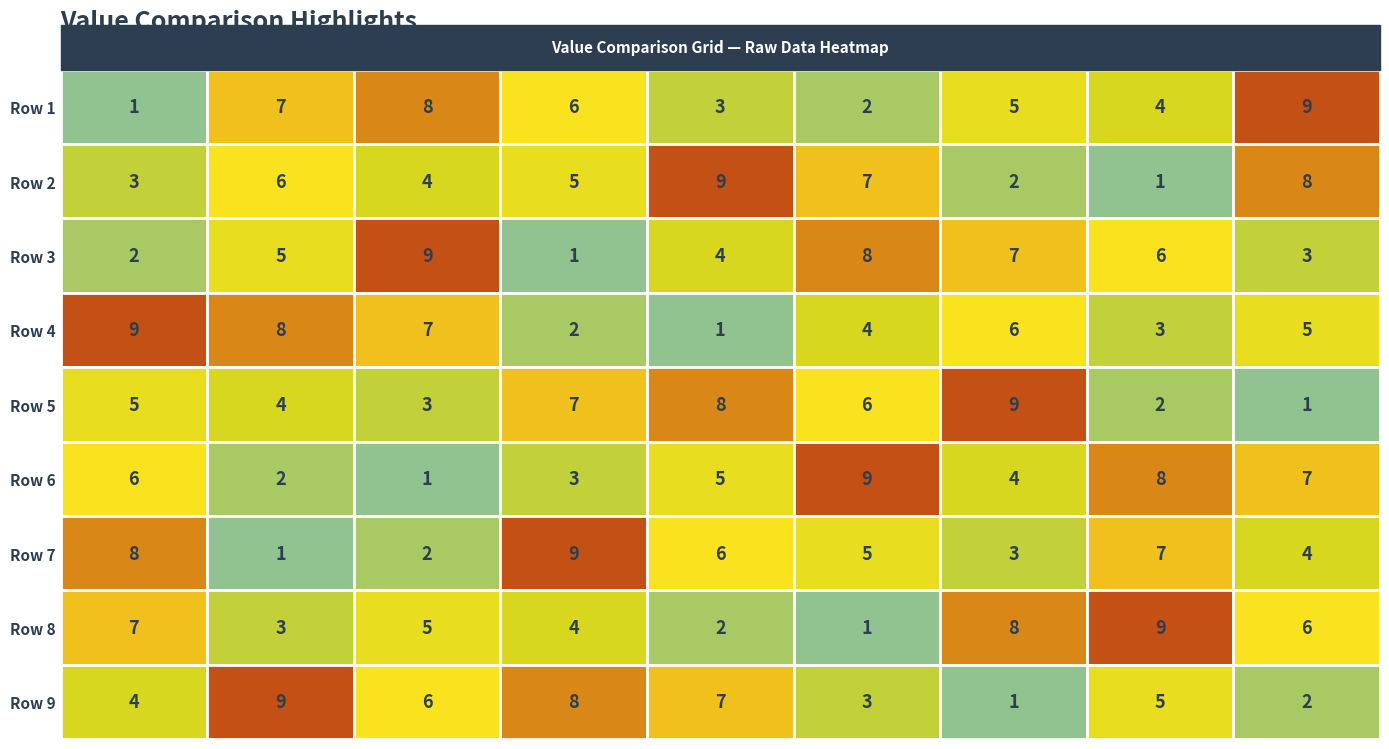

What is the greatest value displayed?

9